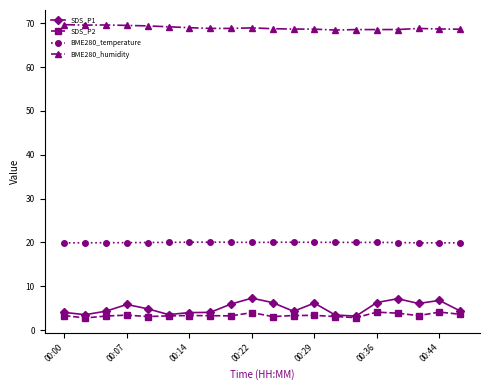

True or false: SDS_P1 and BME280_humidity intersect in this chart.

False